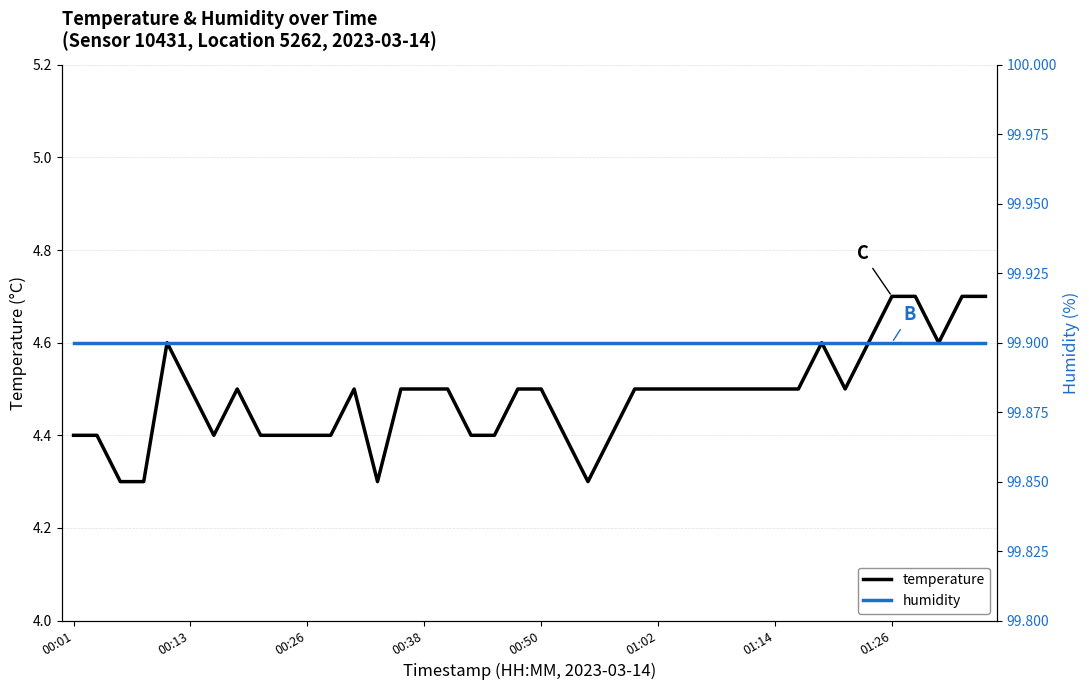

What is the highest value of the temperature series?

4.7